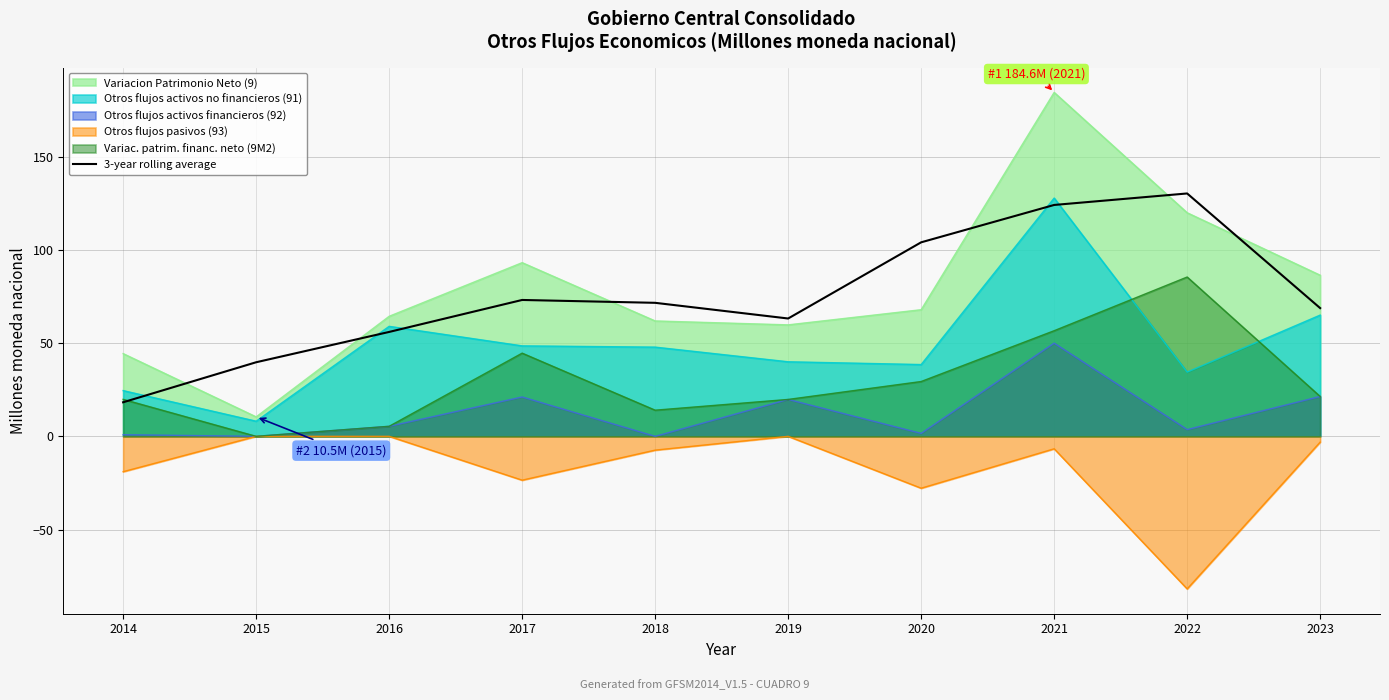

Count the number of categories in the chart.

10